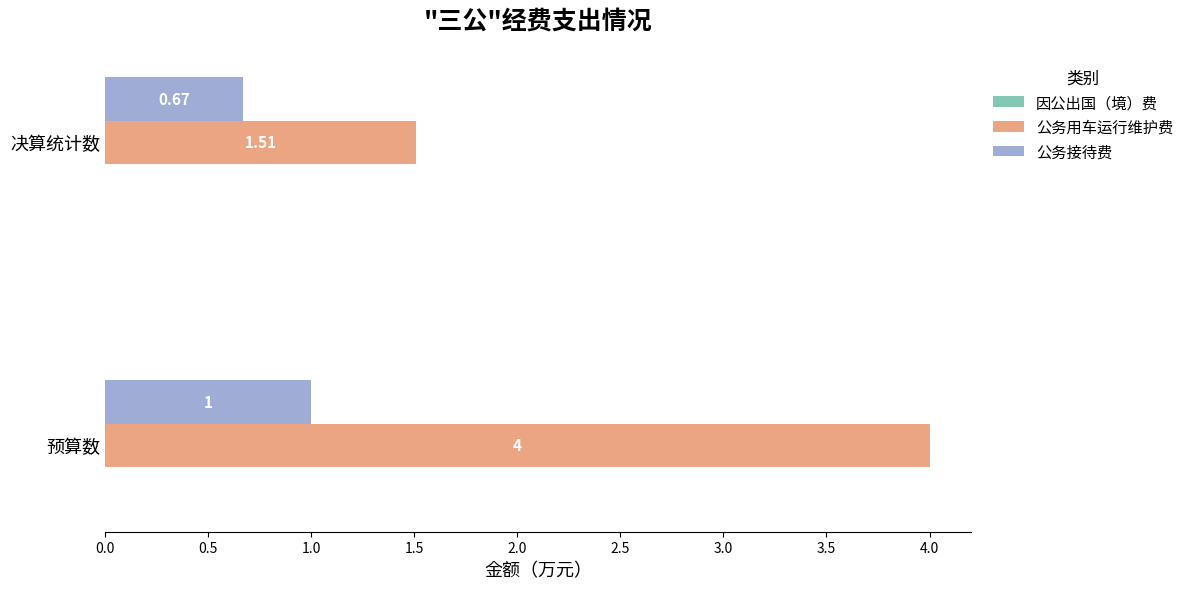

How many categories are shown in the chart?

2